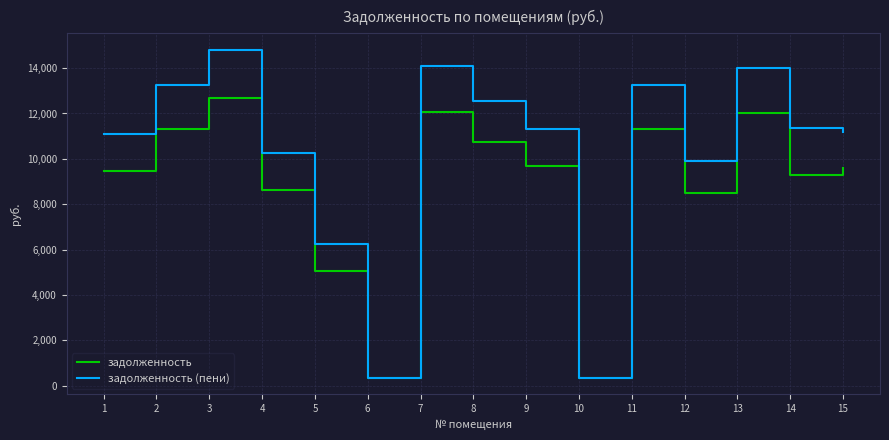

List the series in order of their overall mean, lowest first.

задолженность, задолженность (пени)